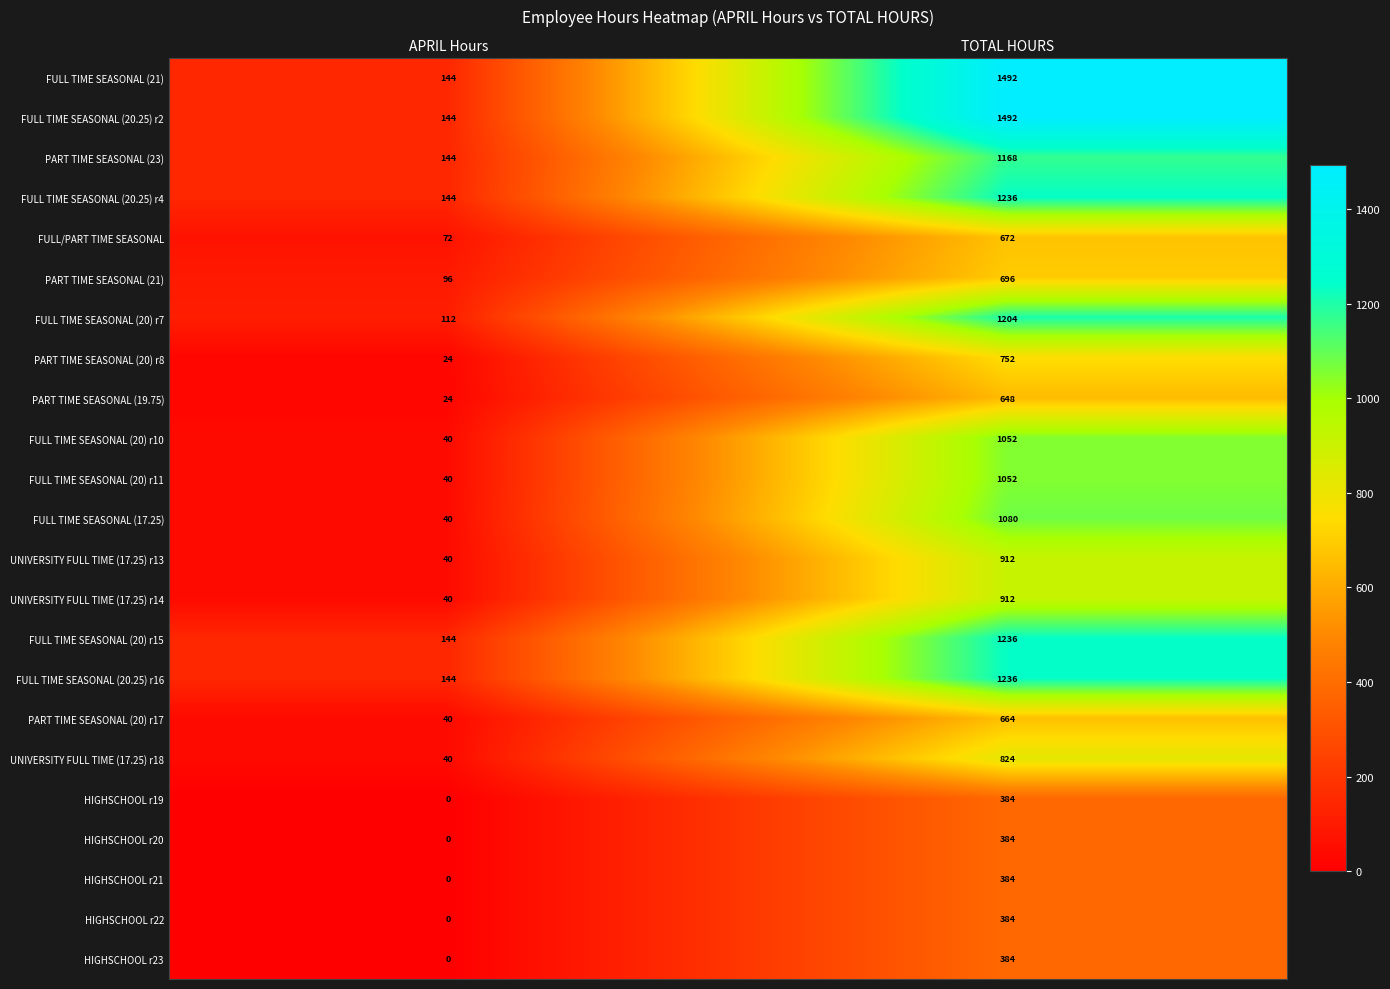

At which category is the sum across all series the highest?

TOTAL HOURS